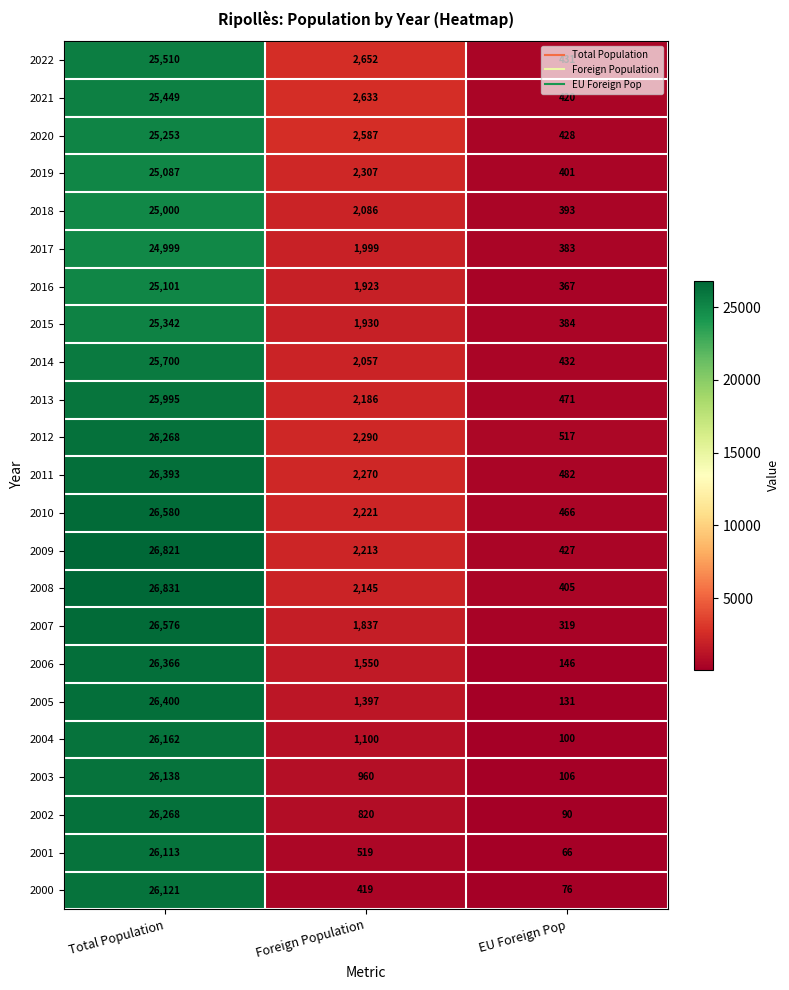

What is the difference between the maximum and minimum values in the 2005 series?

26269